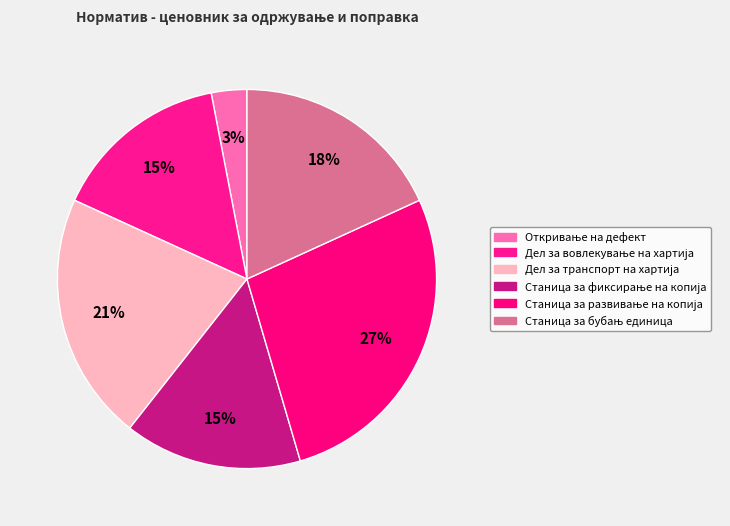

What percentage is the Откривање на дефект slice, to the nearest percent?

3%